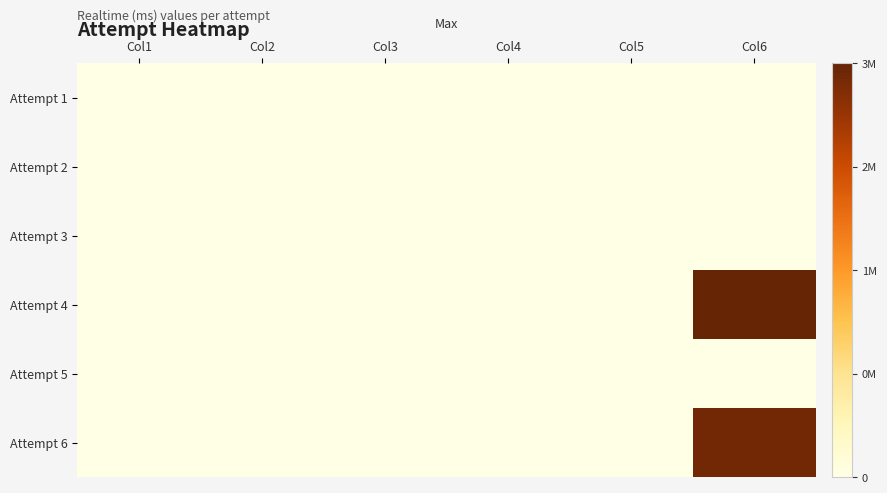

Reading left to right, list all the values displayed in this chart.

Attempt 1: Col1=0	Col2=0	Col3=0	Col4=0	Col5=0	Col6=0
Attempt 2: Col1=0	Col2=0	Col3=0	Col4=0	Col5=0	Col6=0
Attempt 3: Col1=0	Col2=0	Col3=0	Col4=0	Col5=0	Col6=0
Attempt 4: Col1=0	Col2=0	Col3=0	Col4=0	Col5=0	Col6=3049699
Attempt 5: Col1=0	Col2=0	Col3=0	Col4=0	Col5=0	Col6=0
Attempt 6: Col1=0	Col2=0	Col3=0	Col4=0	Col5=0	Col6=2948200